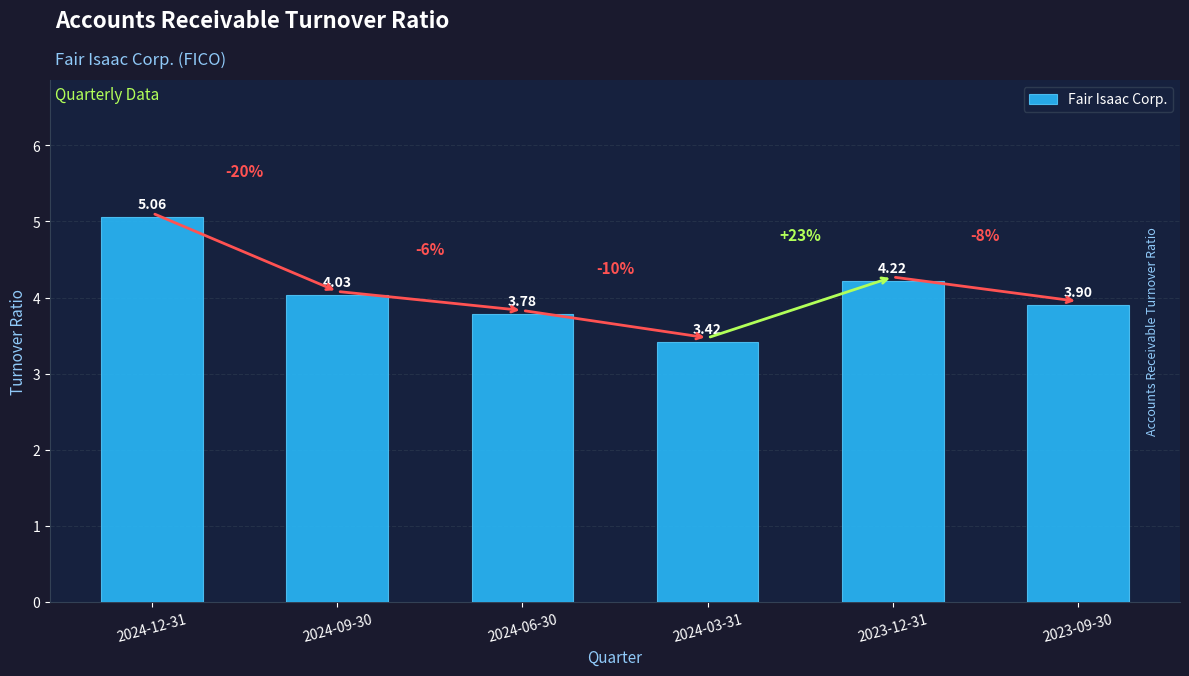

Which category has the highest value across all series?

2024-12-31